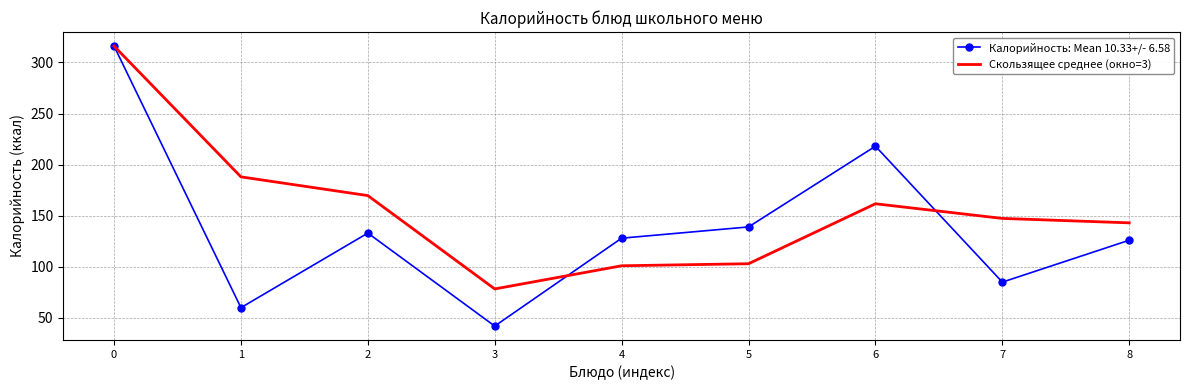

Which series changed the most between 2 and 7?

Калорийность: Mean 10.33+/- 6.58